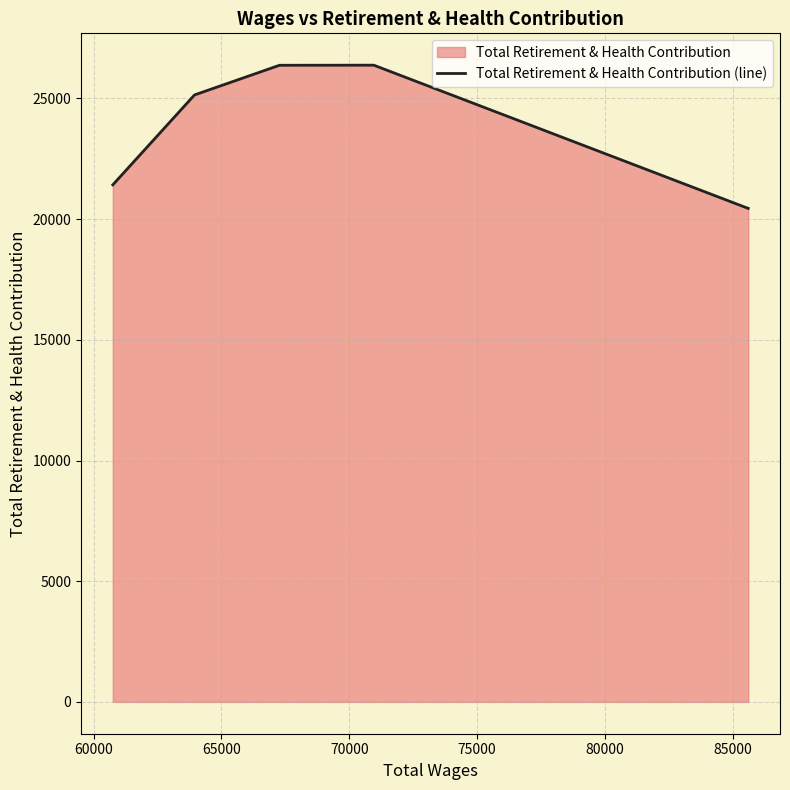

What is the sum of all values?

119765